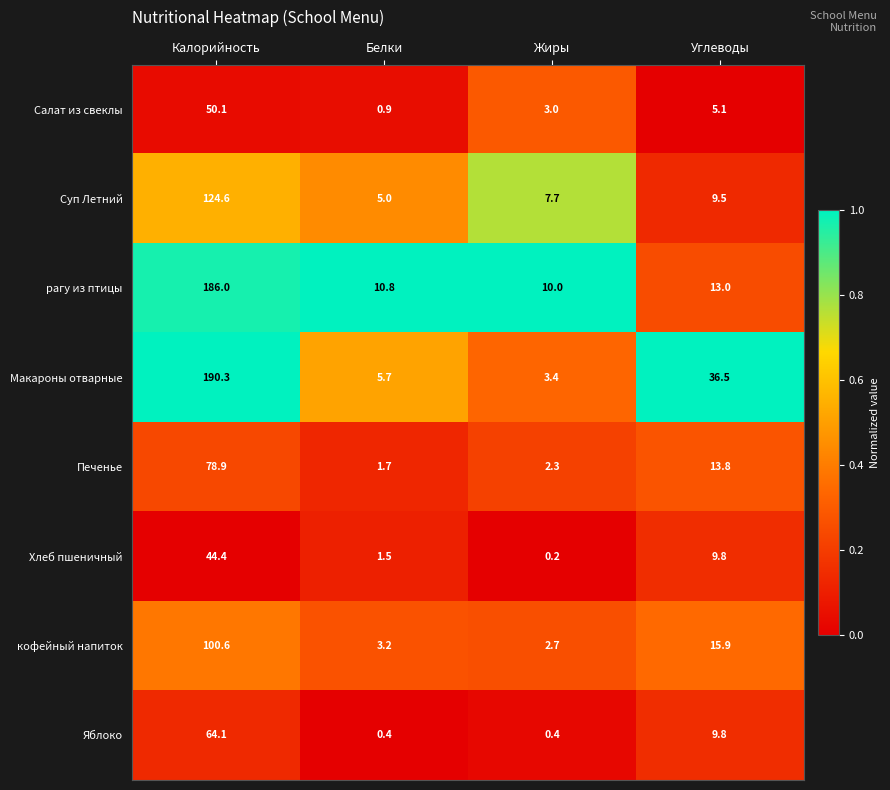

Where does the Печенье series first go above 13?

Калорийность